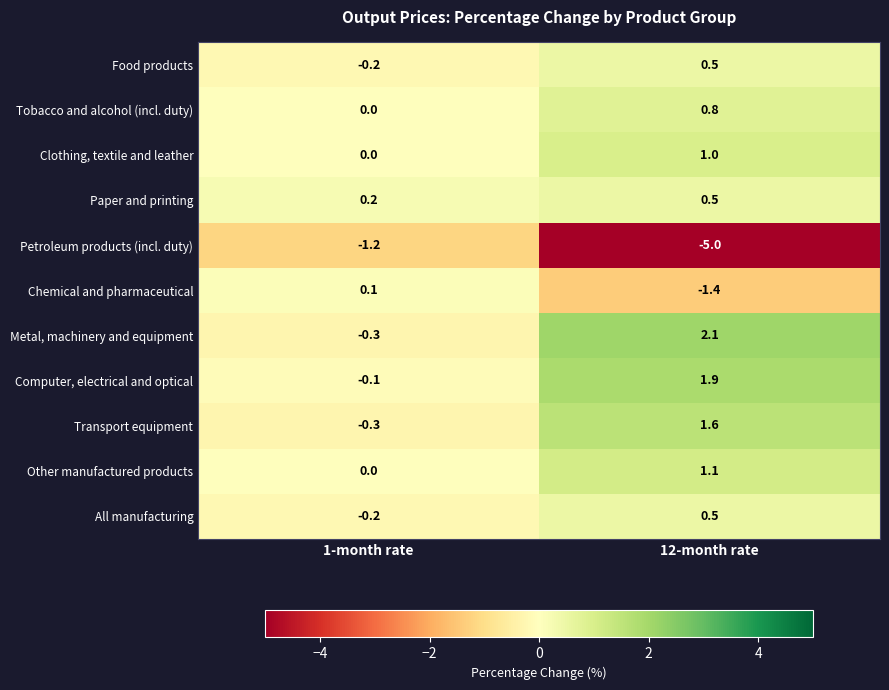

Rank the categories by Petroleum products (incl. duty) value from lowest to highest.

12-month rate, 1-month rate